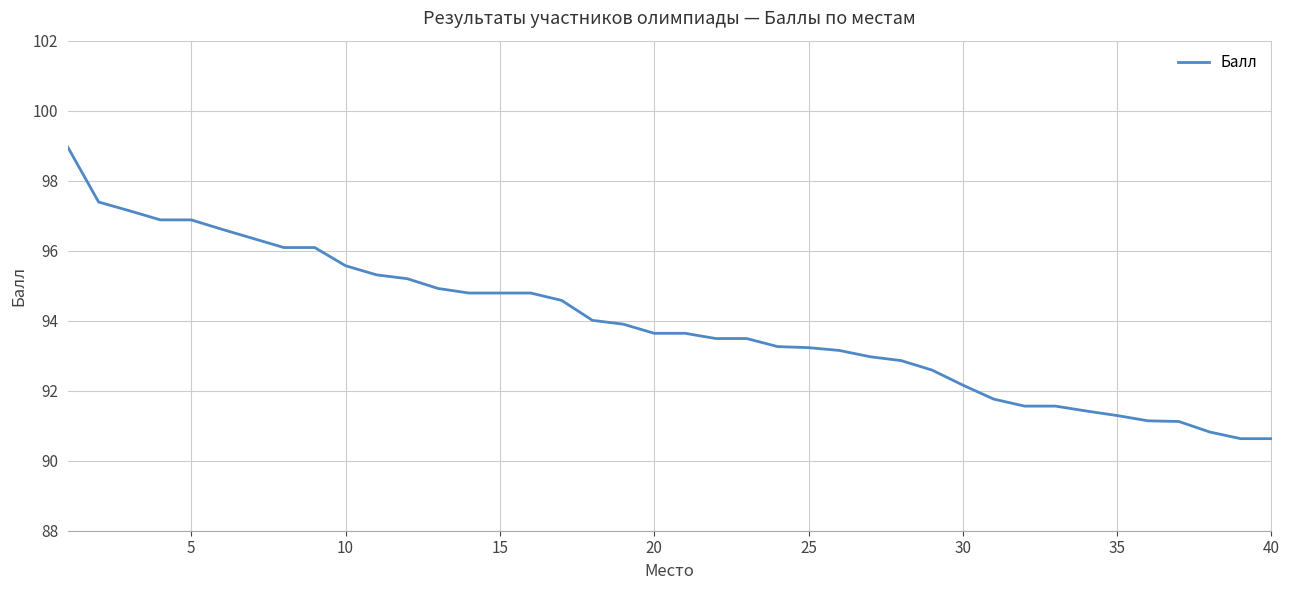

What is the greatest value displayed?

99.0